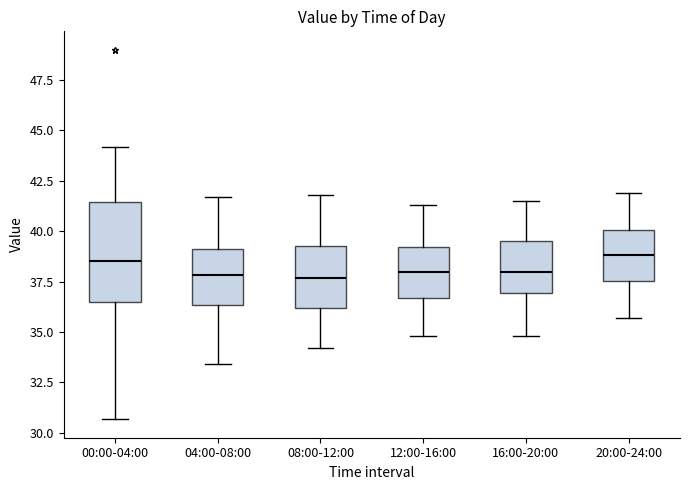

Reading left to right, read every box against the y-axis: the position of its median line, the range the box covers, and the ends of its whiskers. The values are not printed on the chart, so give them approximately, as read against the axis.

00:00-04:00: median 38.5, box 36.5 to 41.5, whiskers 30.5 to 44.0
04:00-08:00: median 38.0, box 36.5 to 39.0, whiskers 33.5 to 41.5
08:00-12:00: median 37.5, box 36.0 to 39.5, whiskers 34.0 to 42.0
12:00-16:00: median 38.0, box 36.5 to 39.0, whiskers 35.0 to 41.5
16:00-20:00: median 38.0, box 37.0 to 39.5, whiskers 35.0 to 41.5
20:00-24:00: median 39.0, box 37.5 to 40.0, whiskers 35.5 to 42.0